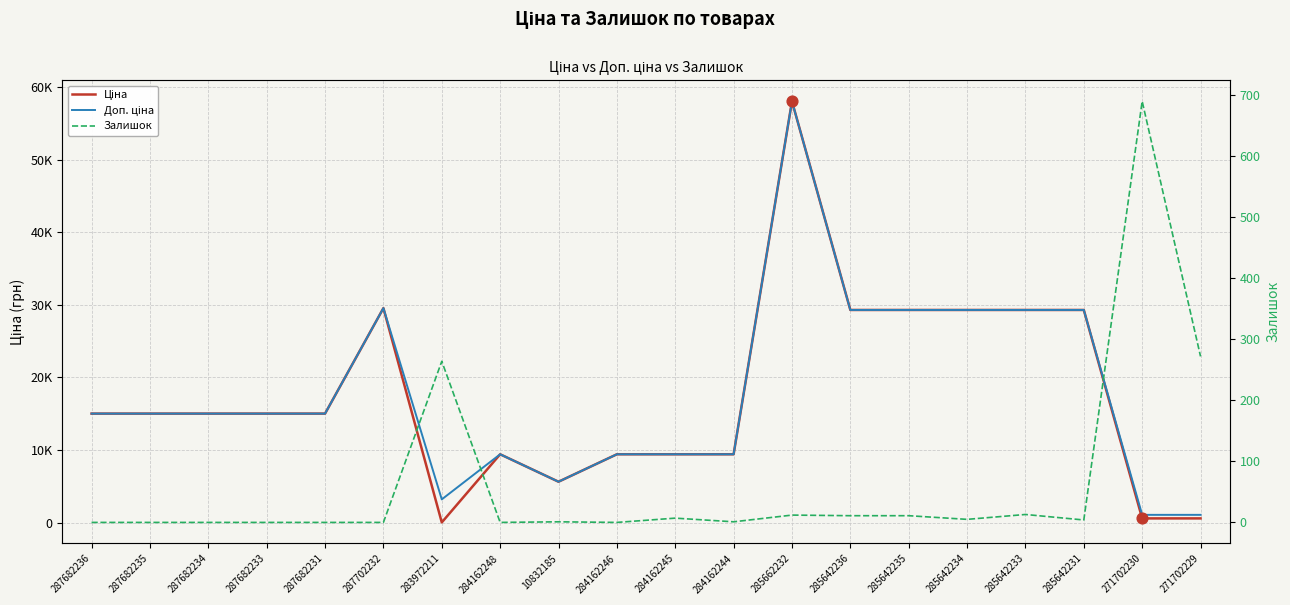

Which series contains the lowest Y value?

Залишок